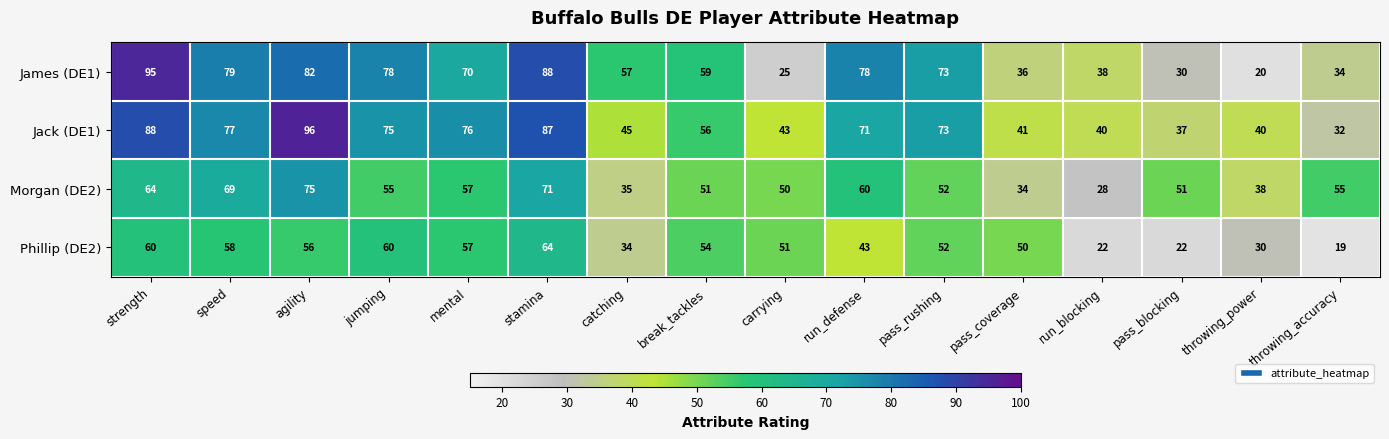

At which category is the sum across all series the highest?

stamina